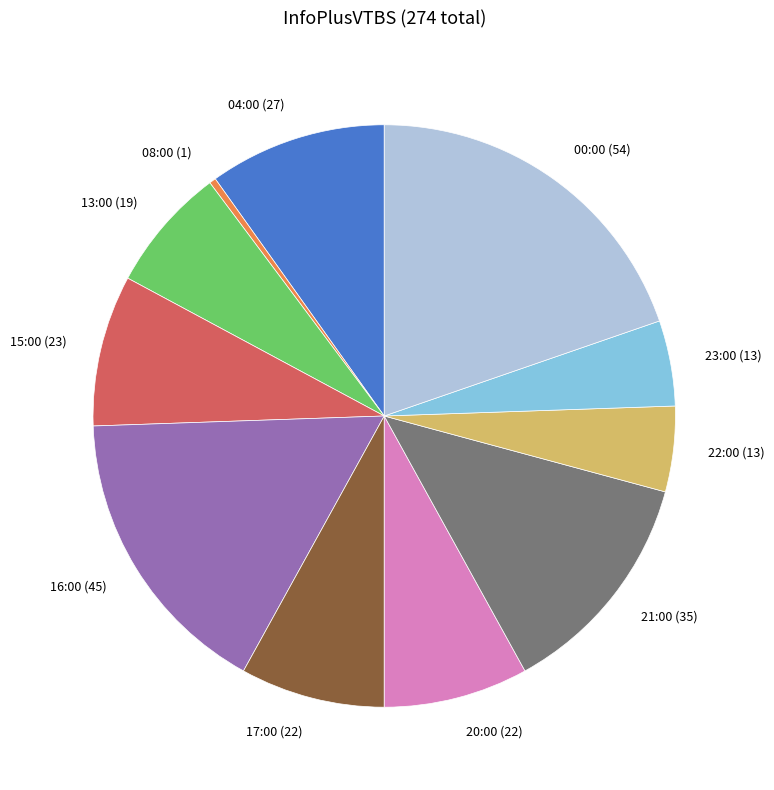

Between 17:00 (22) and 16:00 (45), which is larger?

16:00 (45)